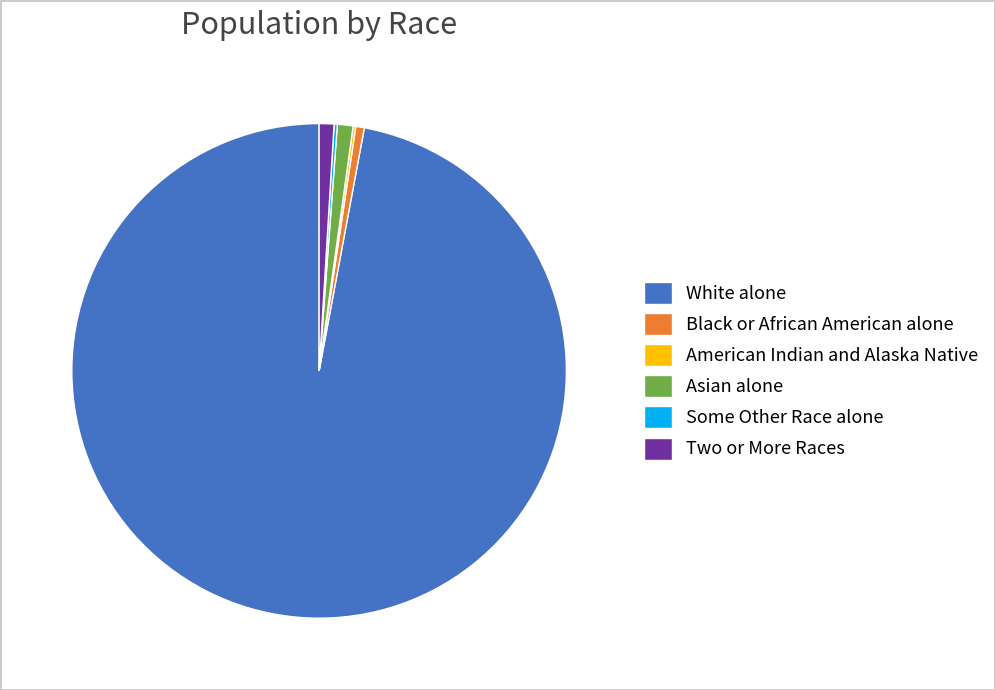

Is it true that White alone is 97% of the pie?

True